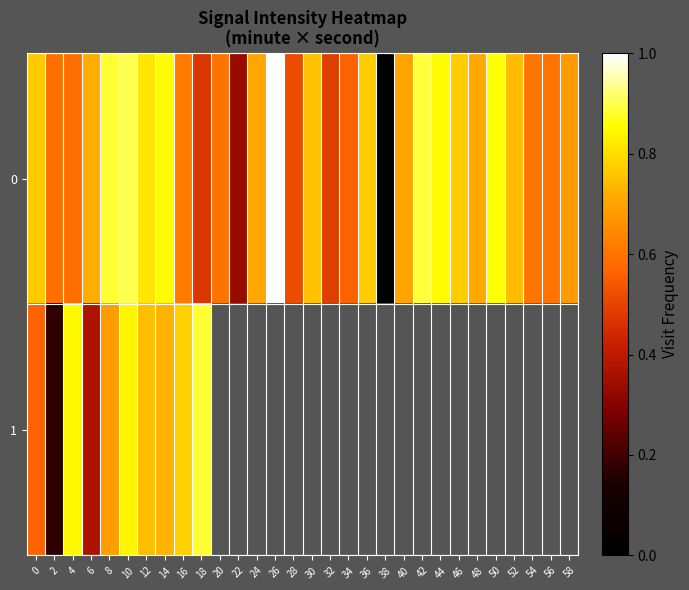

Is the value of 0 at 16 greater than the value of 1 at 32?

No